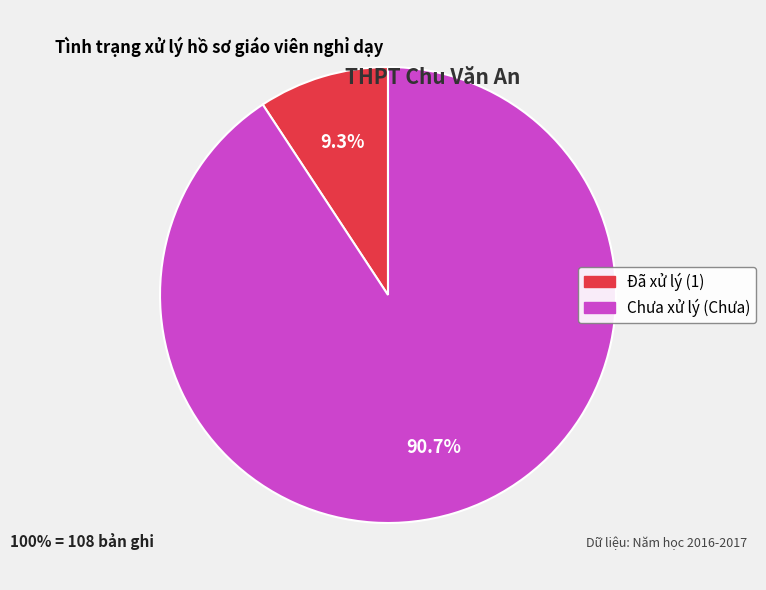

Is there a majority slice in this chart?

Yes